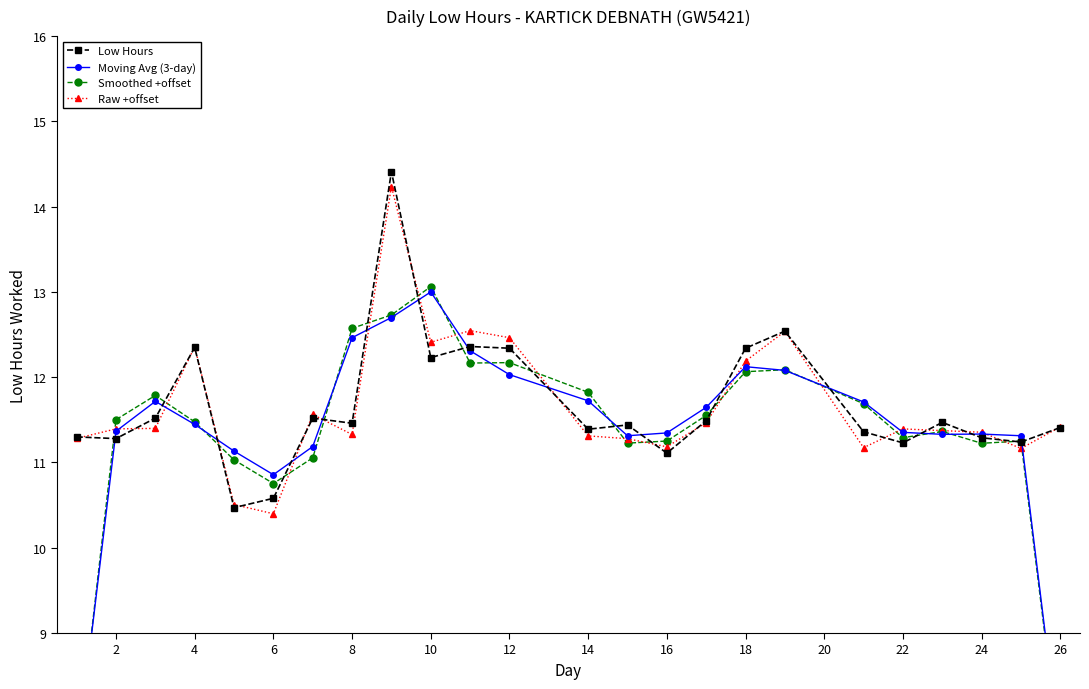

True or false: Raw +offset has more than 2 interior local peaks.

True